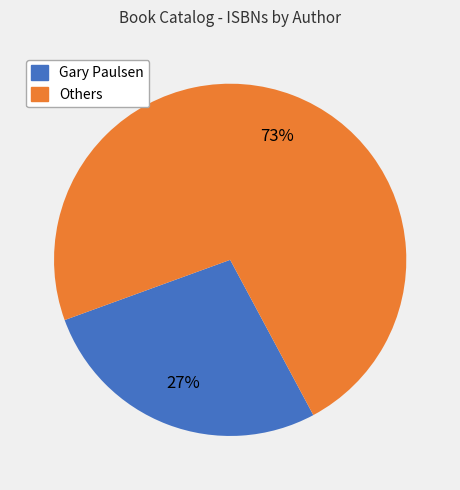

Does any single category account for the majority?

Yes